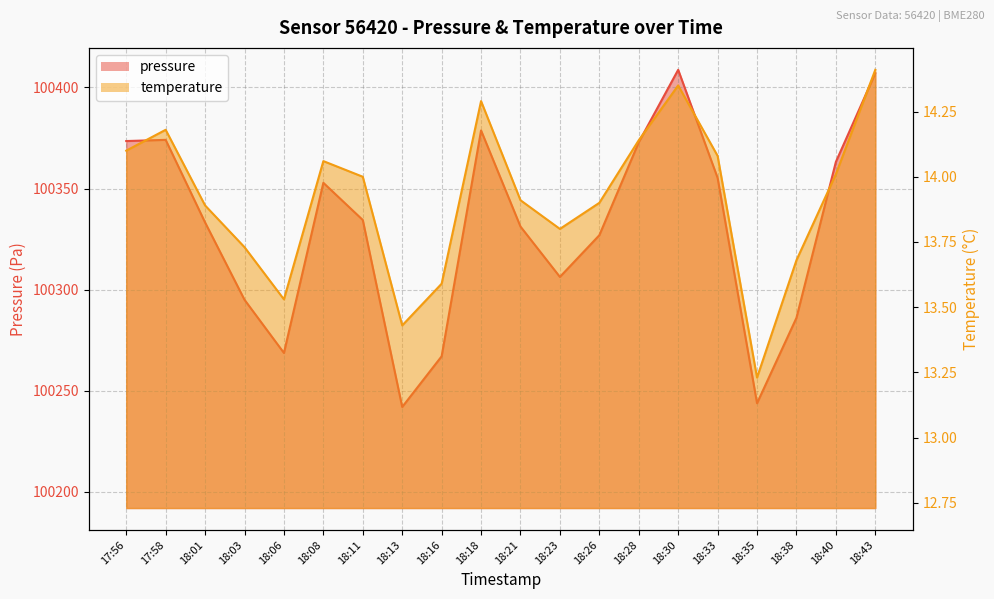

How many lines are shown in the chart?

2